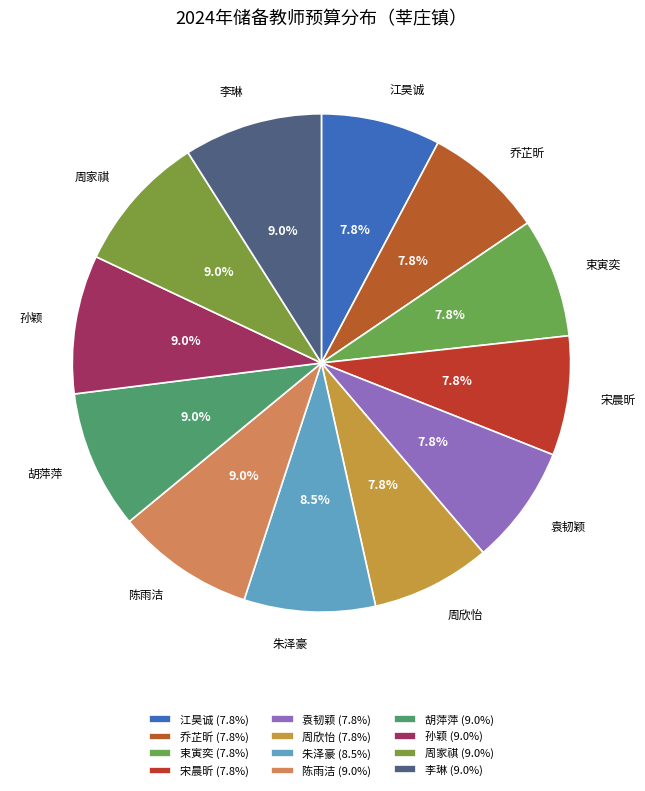

To the nearest percent, what is the average slice percentage?

8%